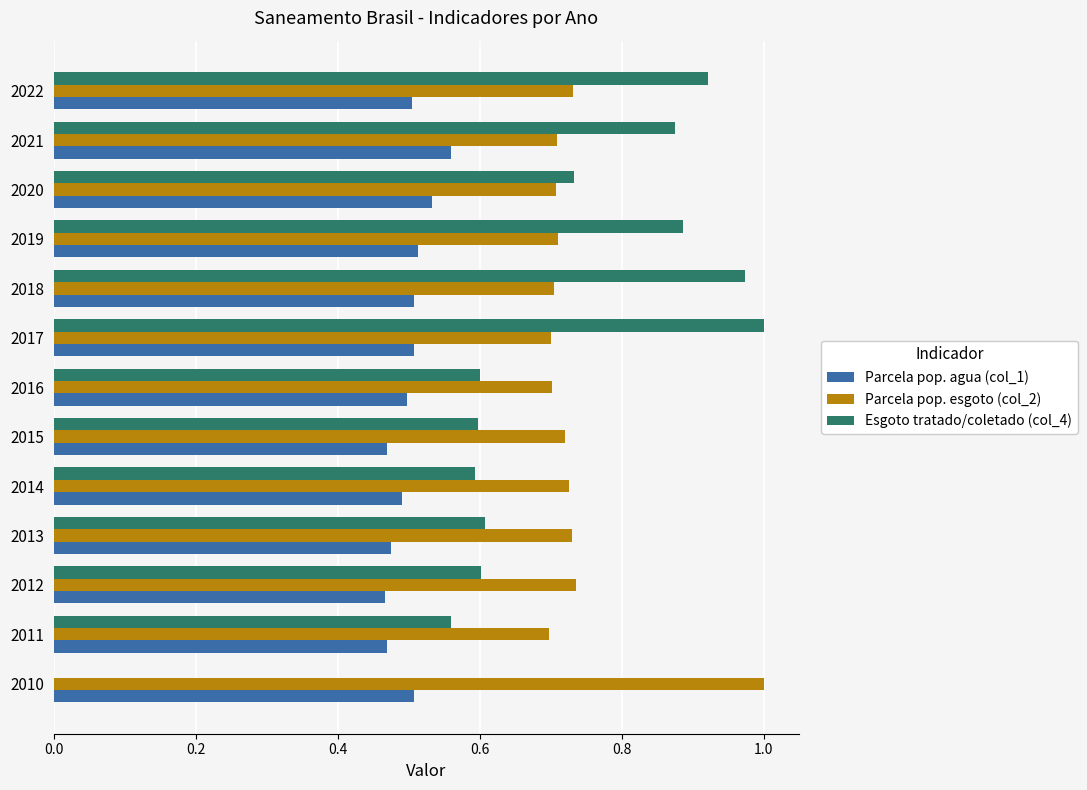

Is it true that Esgoto tratado/coletado (col_4) equals 0.0 at 2010?

True